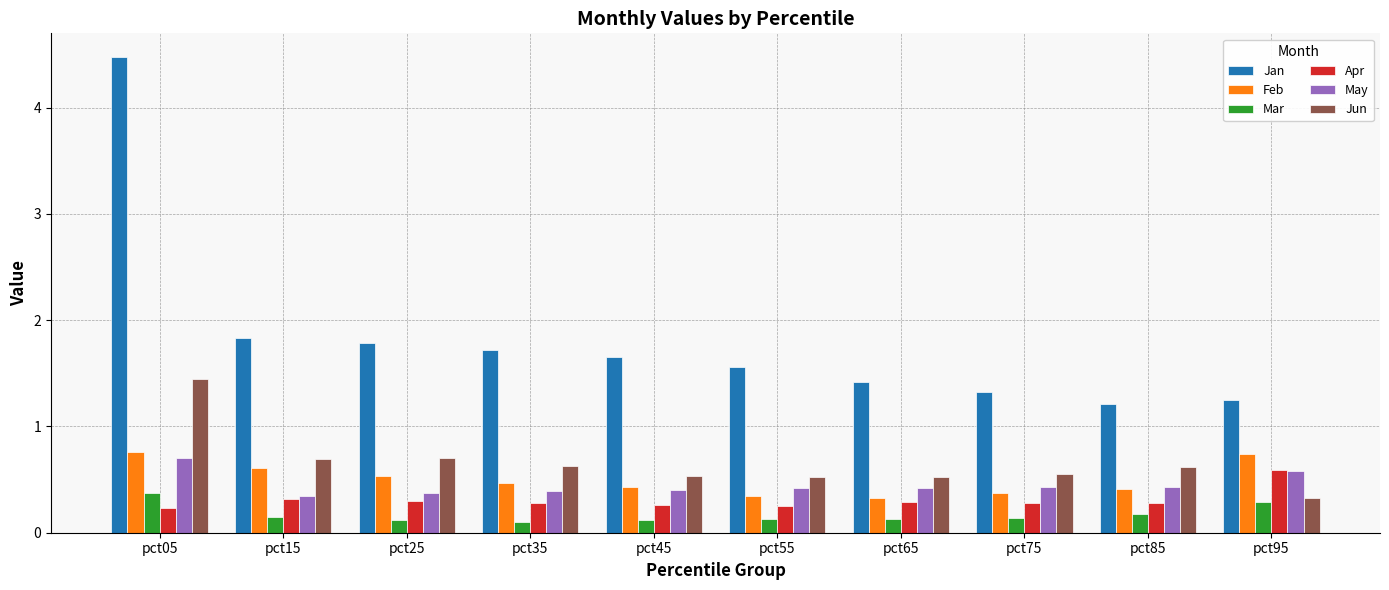

Count the Feb values in the range 0 to 1.

10